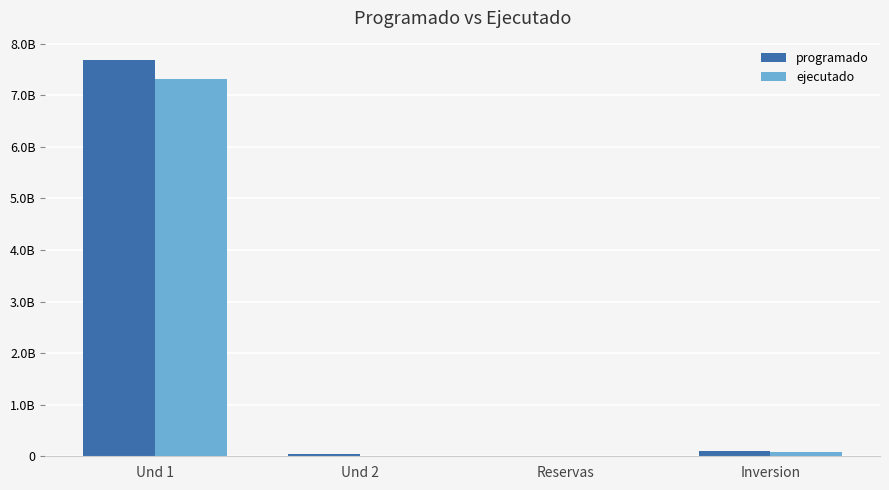

Are the bars grouped side by side (vs. stacked)?

Yes